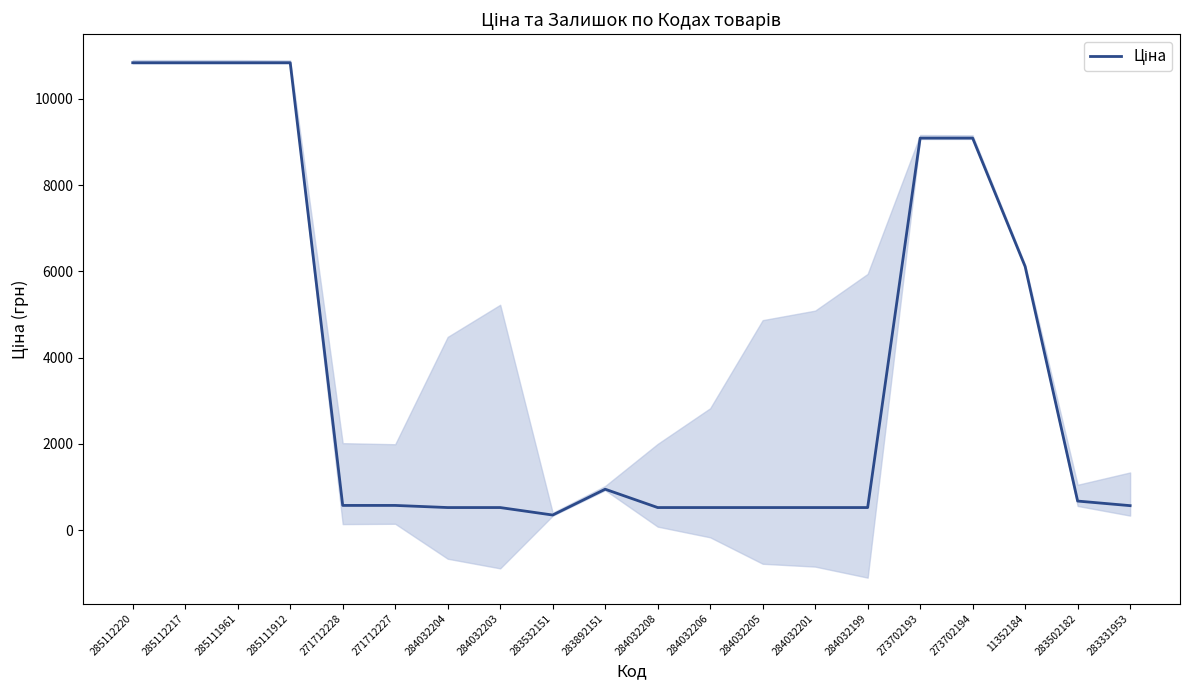

Which has a higher value, 283502182 or 283532151?

283502182